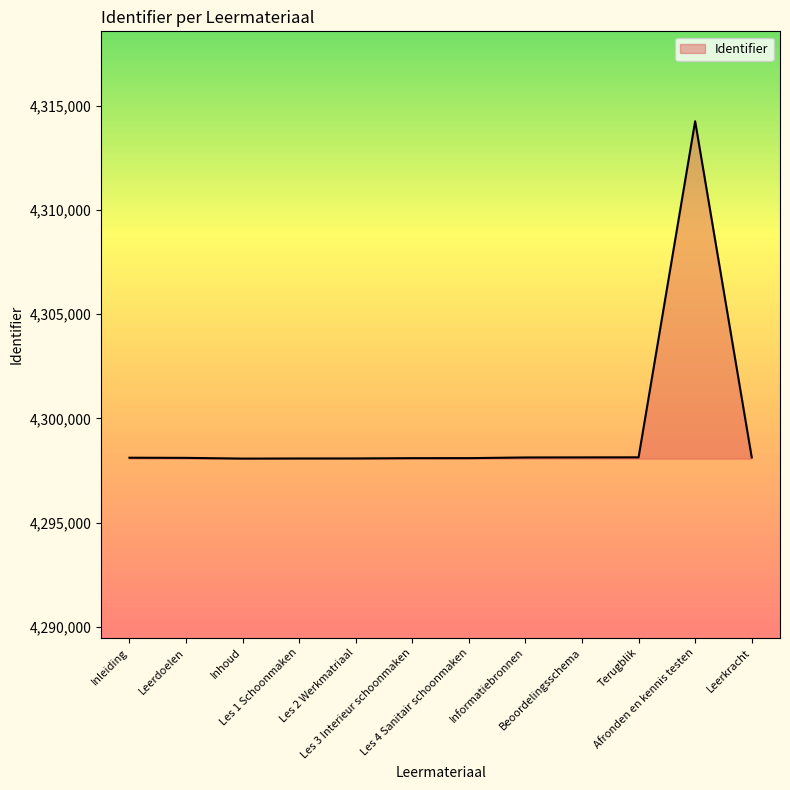

The value at Leerkracht is 7110028. True or false?

False